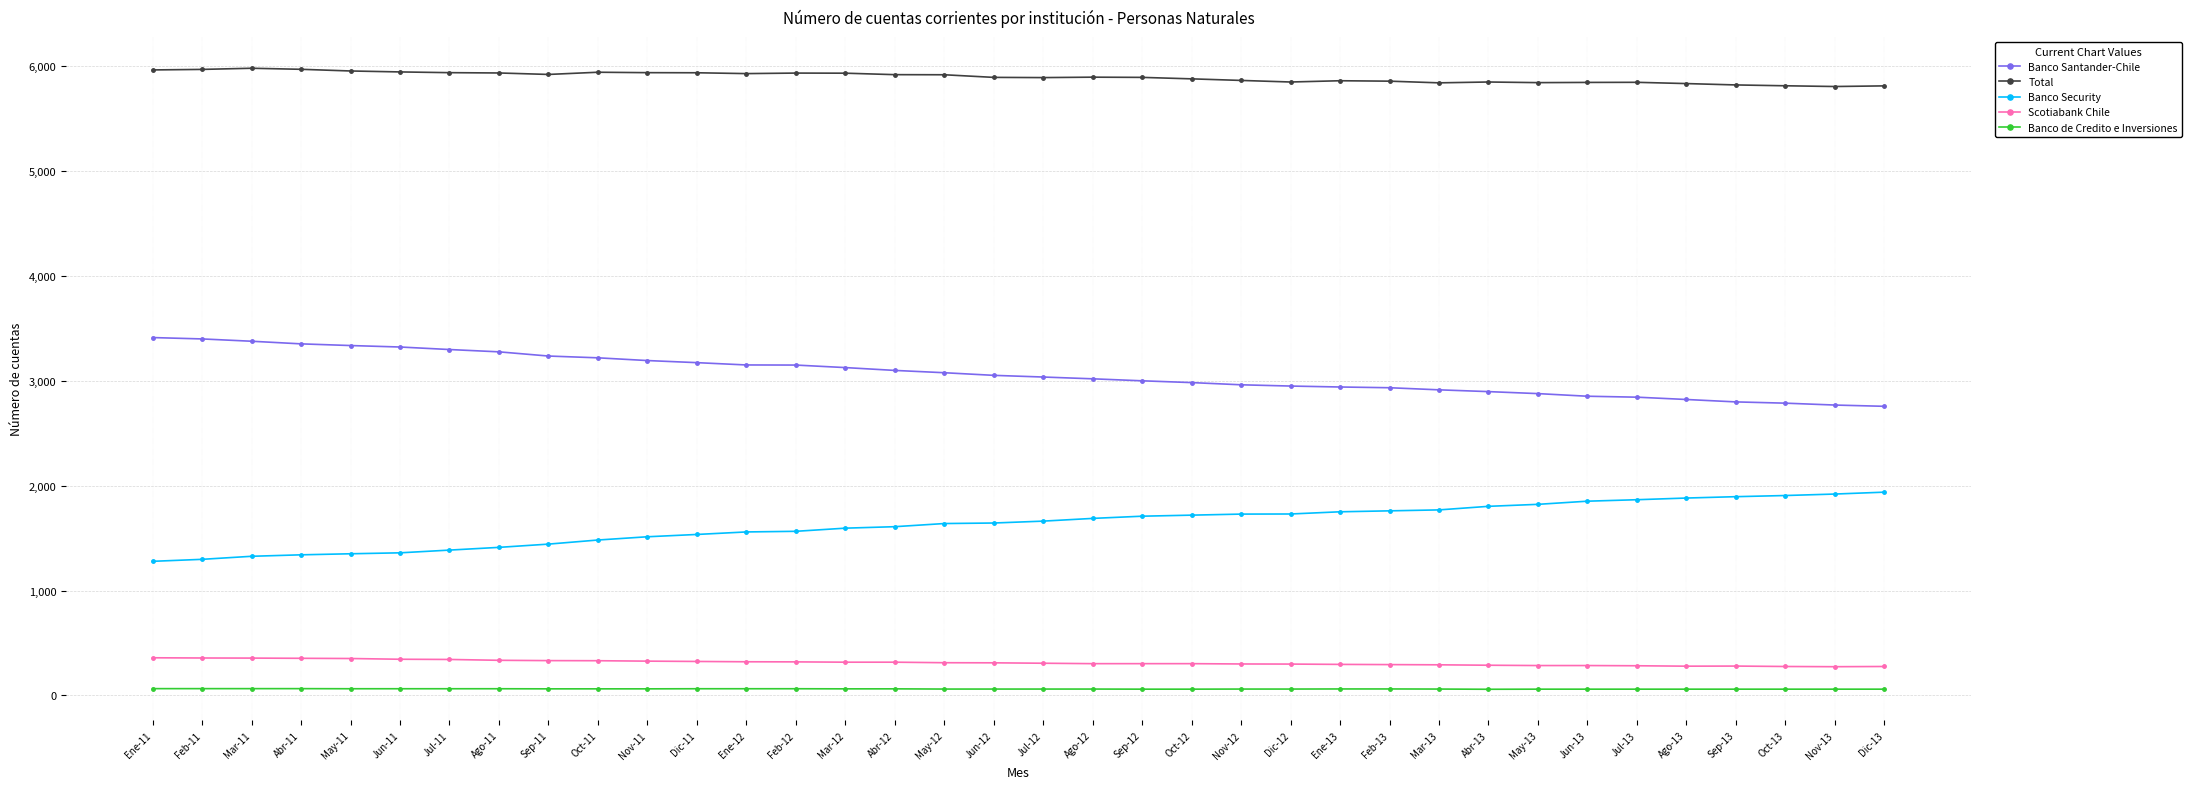

How many data points does each series have?

36